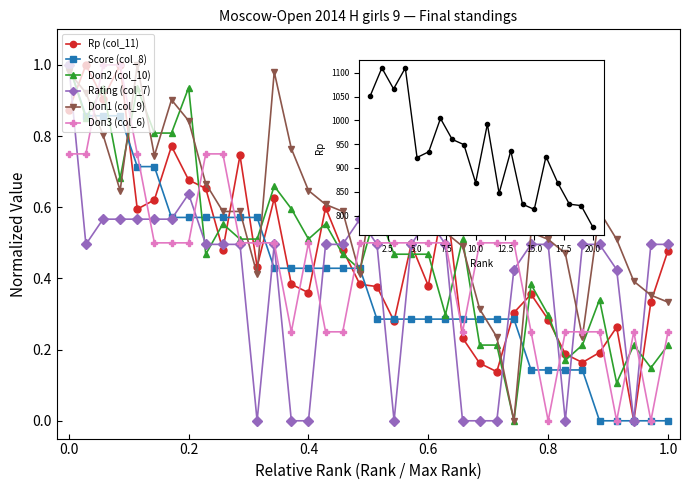

True or false: Doп1 (col_9) has a value of 0.6 at 21.

True